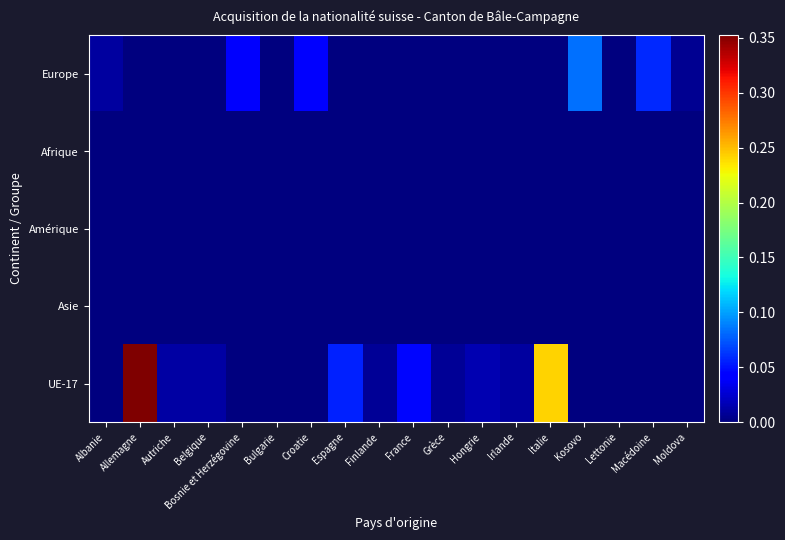

Between Lettonie and Hongrie, which is larger?

Lettonie